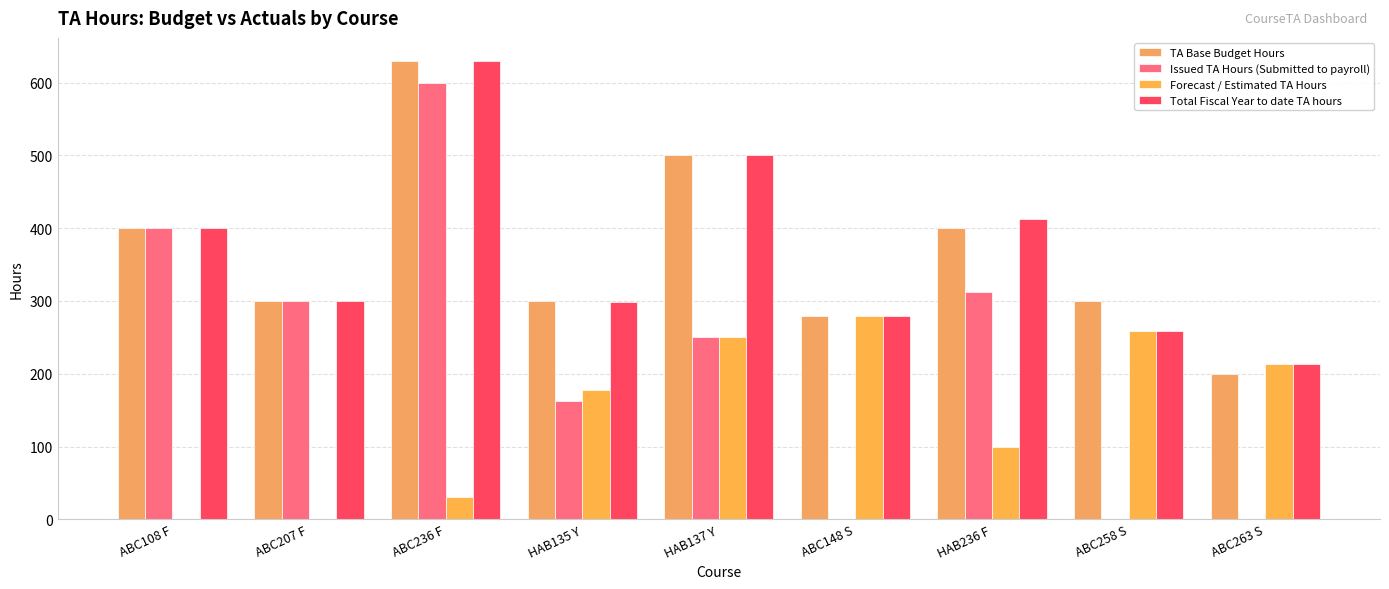

How many groups of bars are there?

9